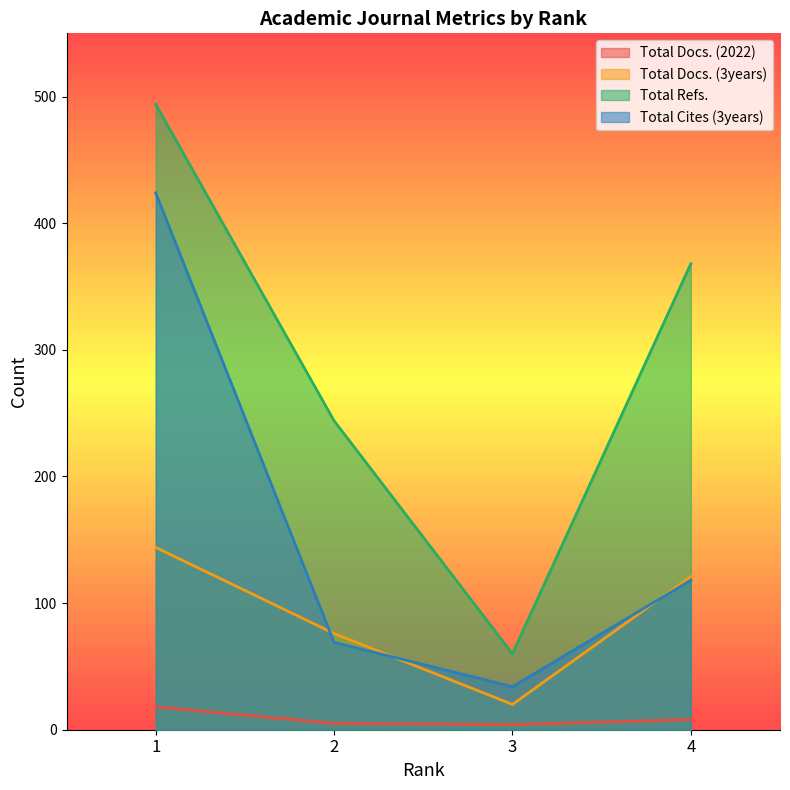

The Total Refs. series shows 368 at 4. True or false?

True